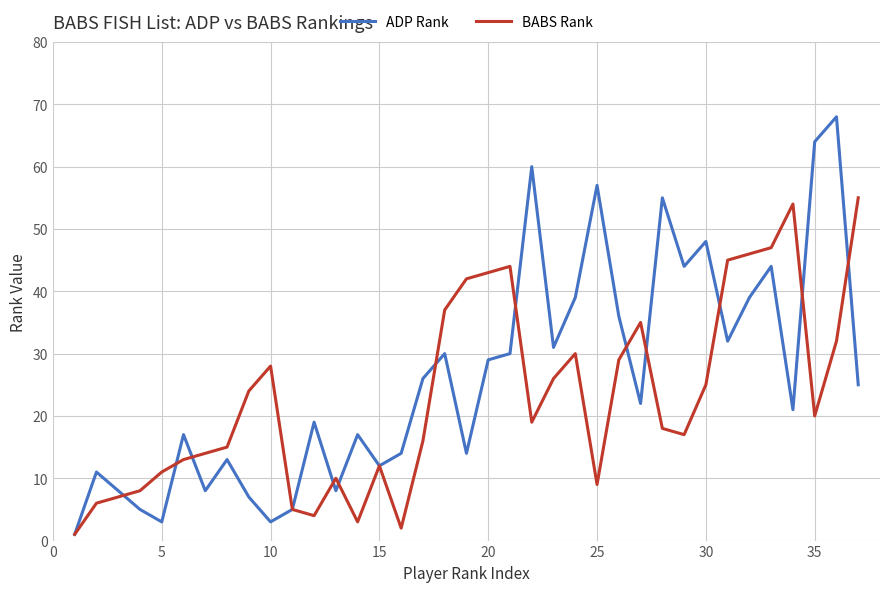

Reading left to right, what are all the values shown in this chart?

ADP Rank: 1	11	8	5	3	17	8	13	7	3	5	19	8	17	12	14	26	30	14	29	30	60	31	39	57	36	22	55	44	48	32	39	44	21	64	68	25
BABS Rank: 1	6	7	8	11	13	14	15	24	28	5	4	10	3	12	2	16	37	42	43	44	19	26	30	9	29	35	18	17	25	45	46	47	54	20	32	55